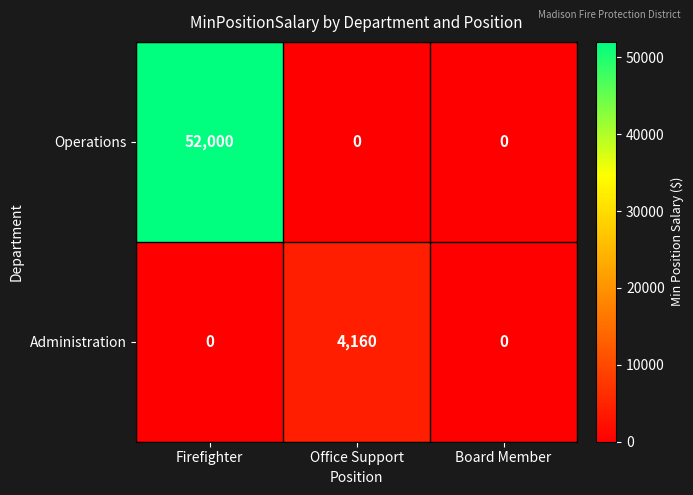

At how many categories does at least one series exceed 48288?

1